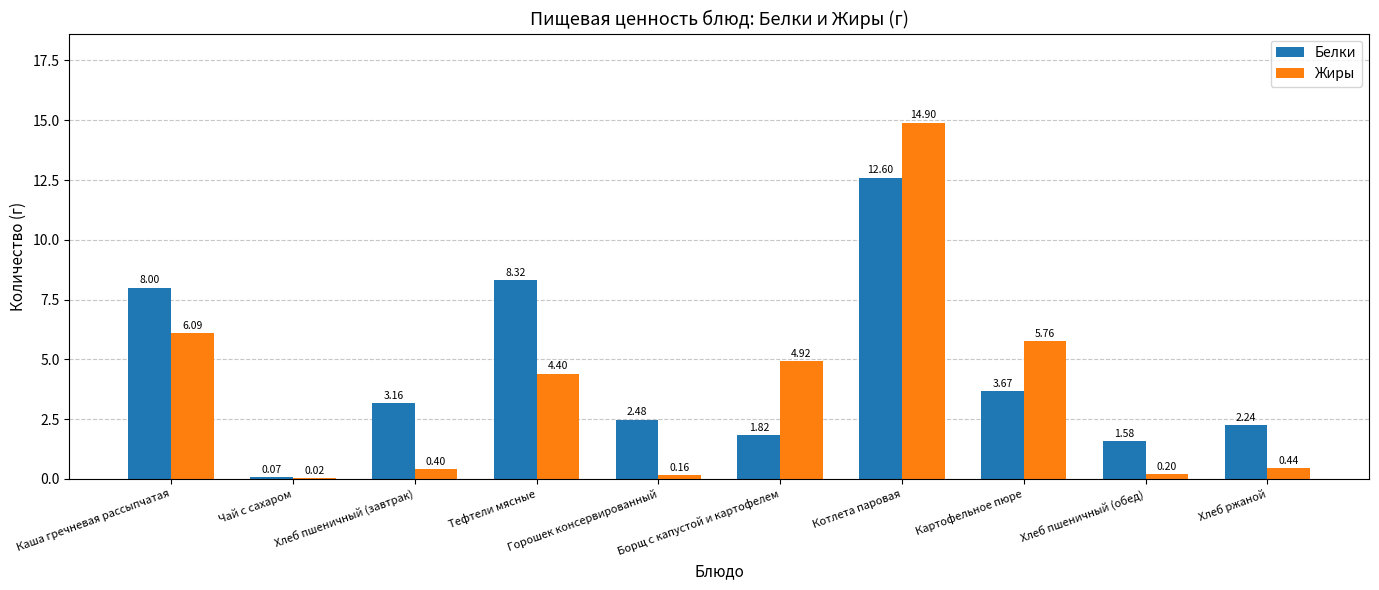

Between Хлеб пшеничный (завтрак) and Тефтели мясные, which series saw the biggest shift?

Белки